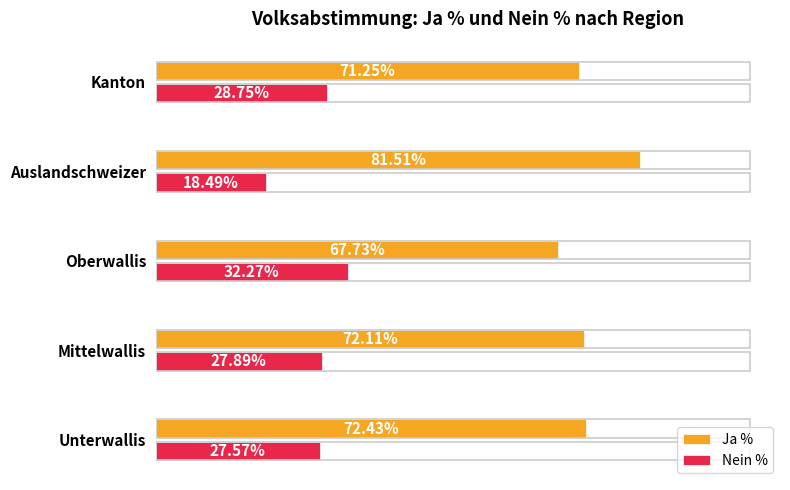

Which category has the lowest value in the Nein % series?

Auslandschweizer